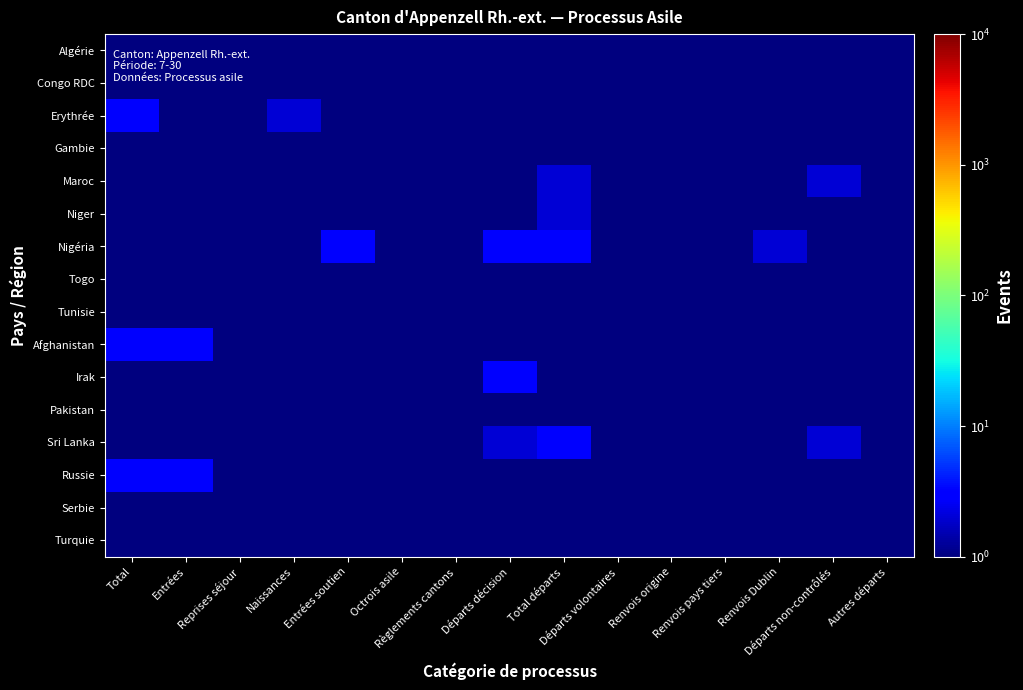

What is the total value across all series at Départs décision?

11.1